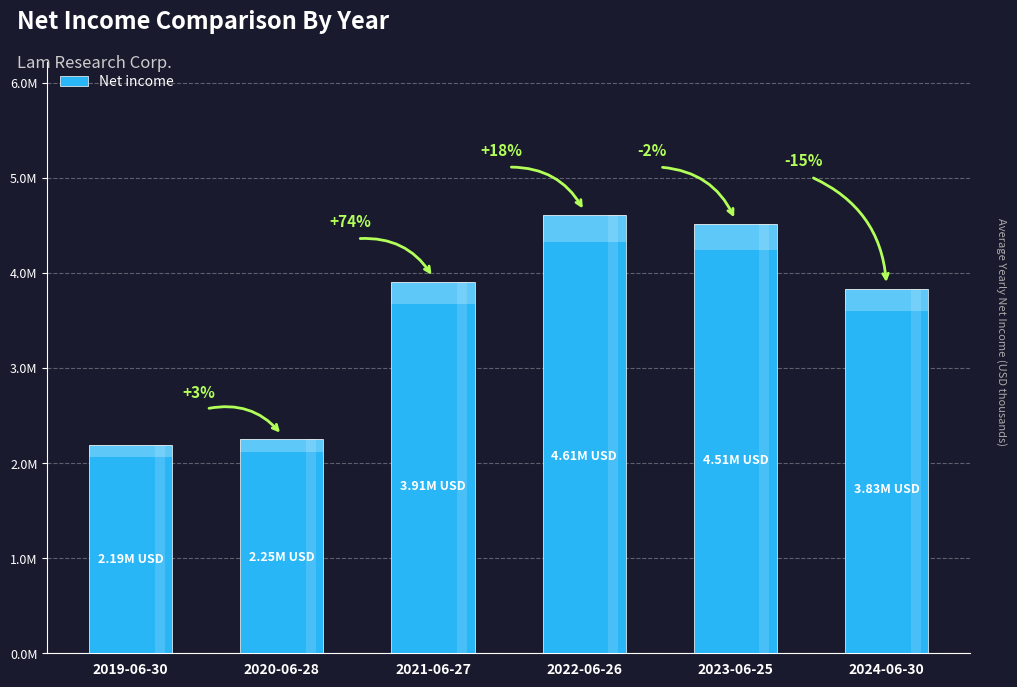

Count the number of categories in the chart.

6